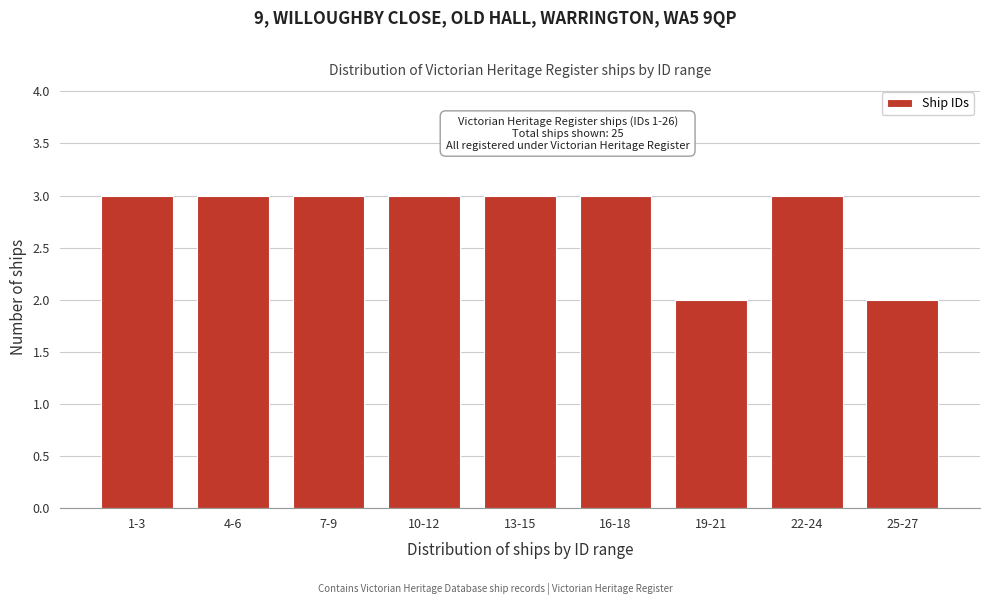

Reading left to right, list all the values displayed in this chart.

1-3=3	4-6=3	7-9=3	10-12=3	13-15=3	16-18=3	19-21=2	22-24=3	25-27=2